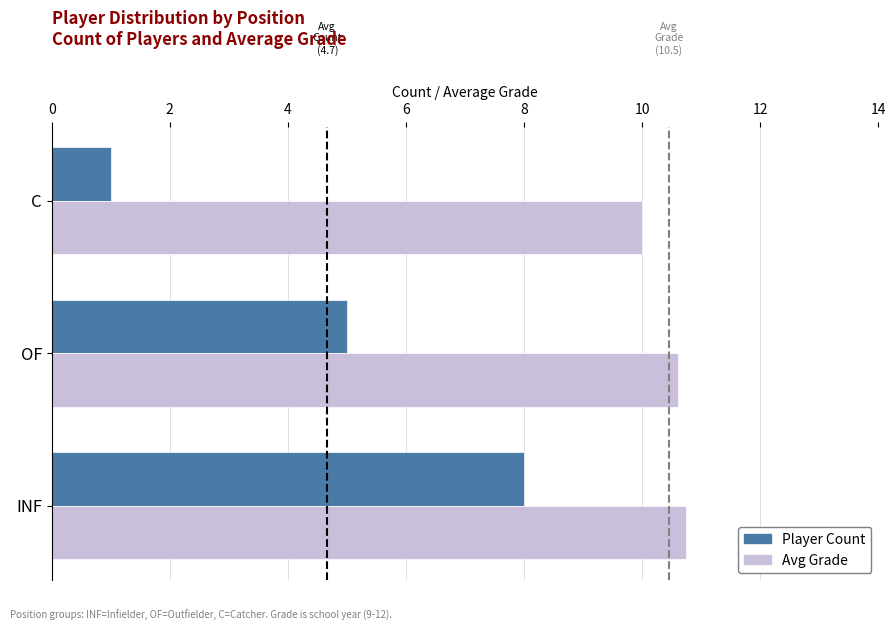

What are all the series names shown in the legend?

Player Count, Avg Grade